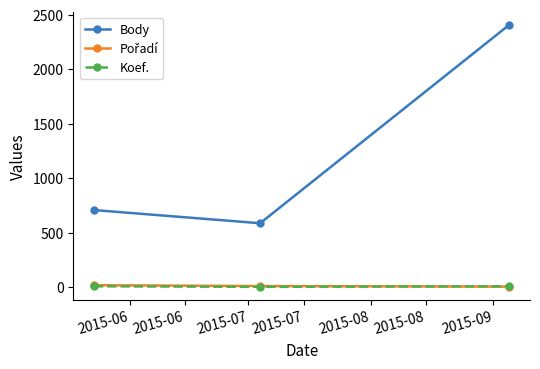

Which series has the largest range (max minus min)?

Body